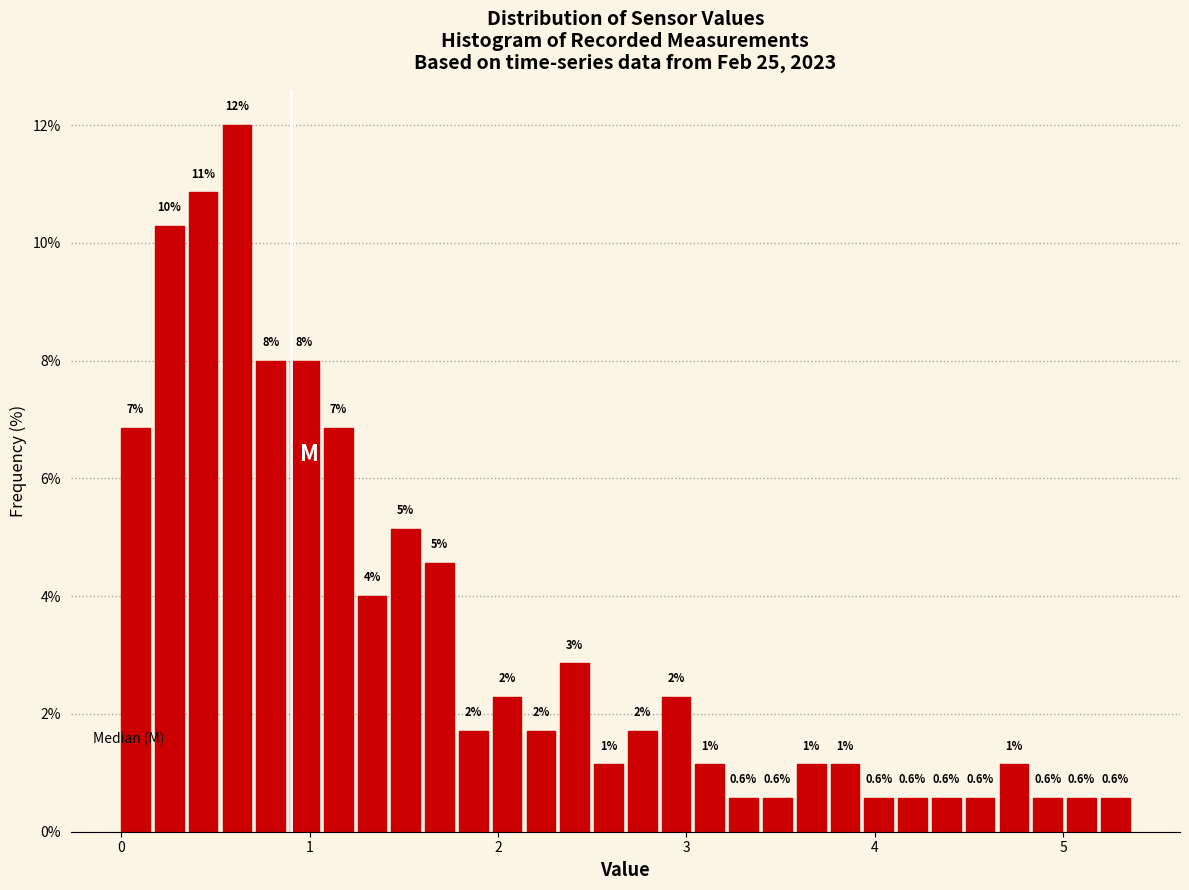

Read against the x-axis, roughly where is the centre of the tallest bar?

0.6